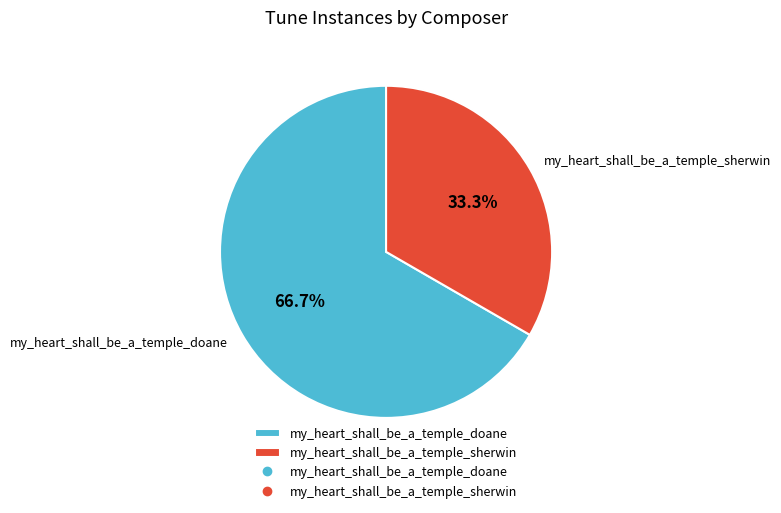

Do my_heart_shall_be_a_temple_doane and my_heart_shall_be_a_temple_sherwin together represent more than half of the pie?

Yes